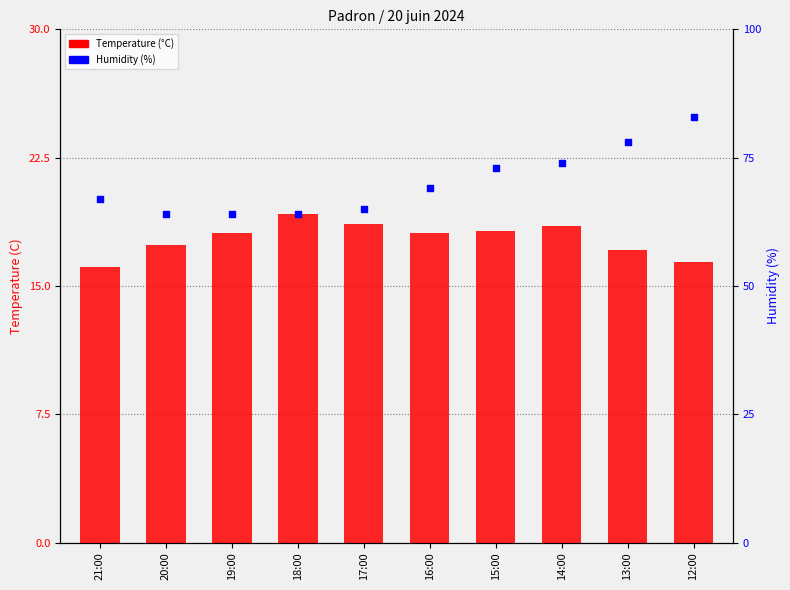

Is the value of Temperature (°C) at 20:00 greater than the value of Humidity (%) at 19:00?

No